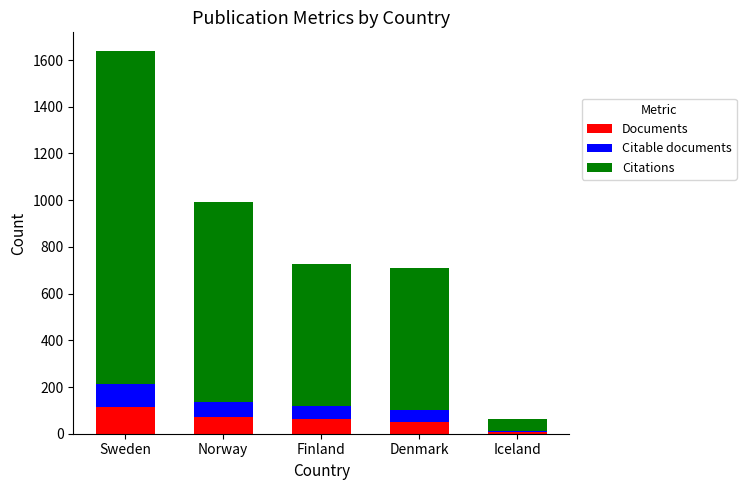

What is the difference between the Documents values at Norway and Sweden?

42